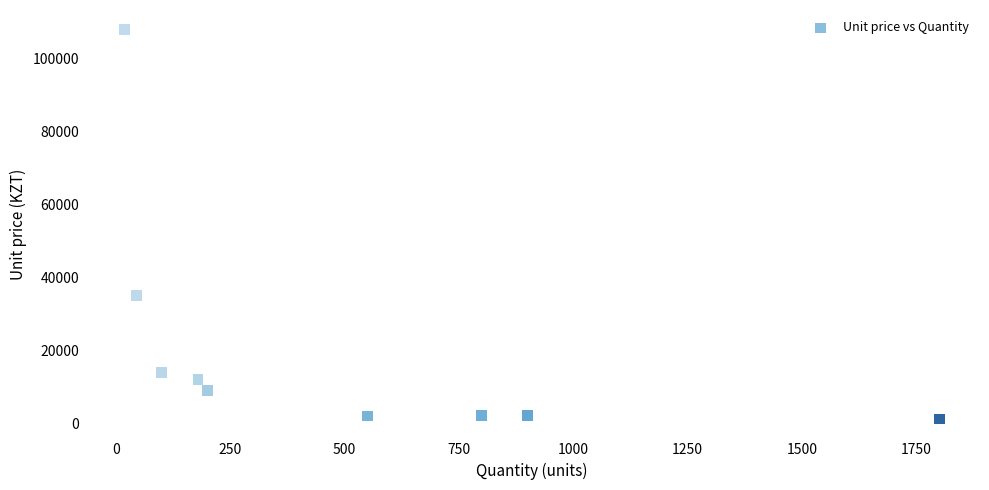

What Y value in the scatter plot is closest to 54600?

35000